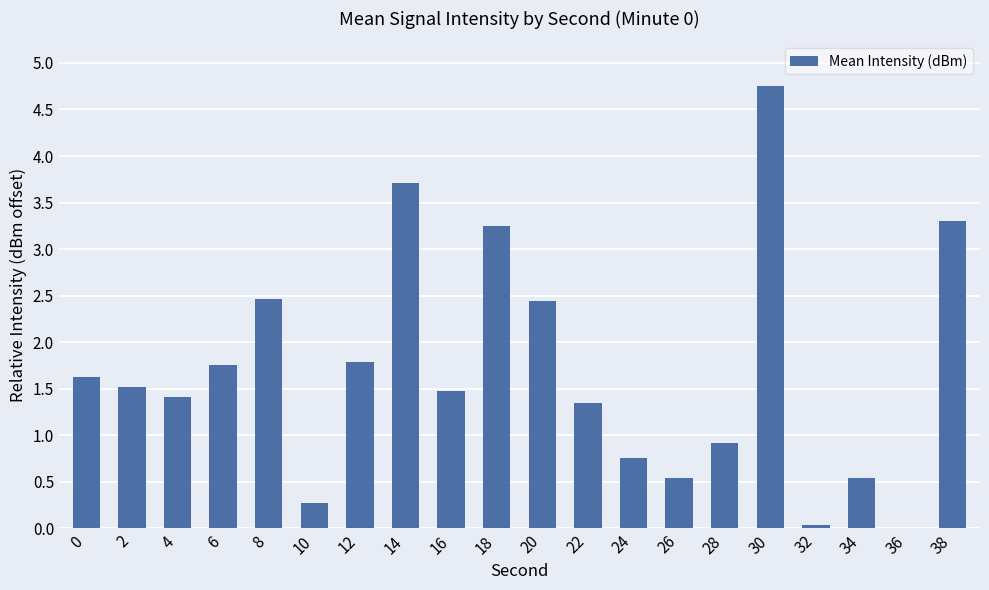

Count the number of categories in the chart.

20